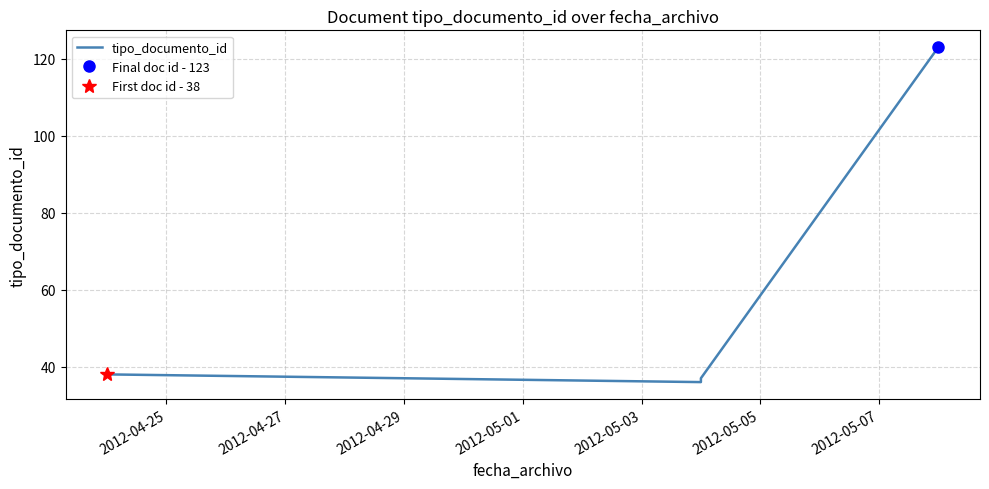

The chart shows a value of 12 at 2012-04-27. True or false?

False